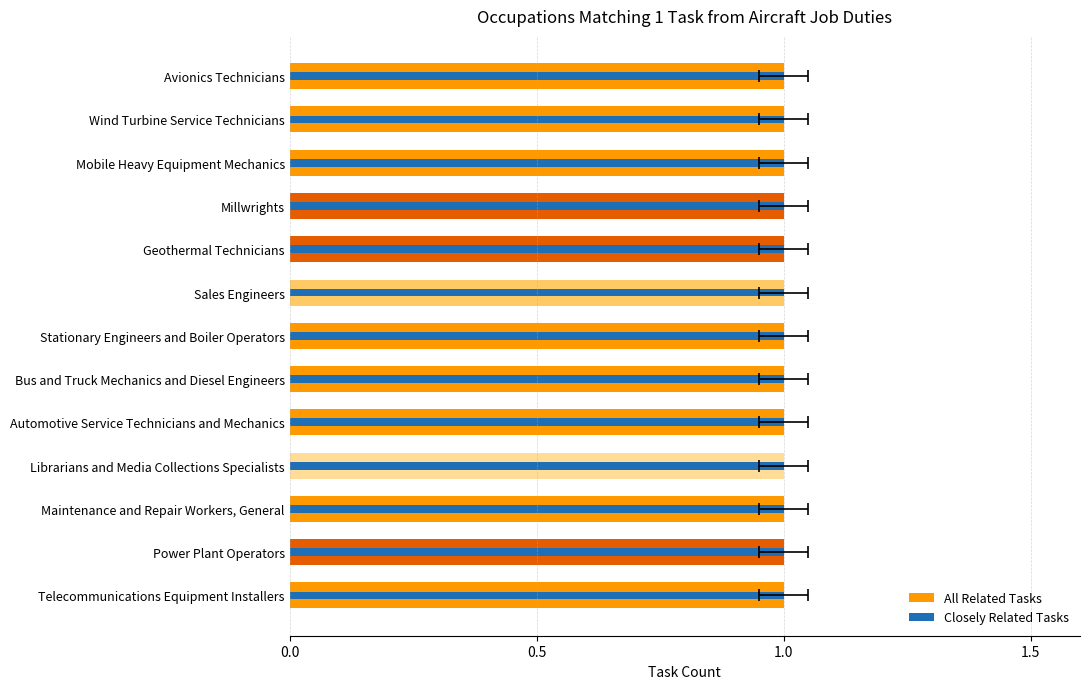

True or false: All Related Tasks has a value of 0.4 at 11.

False